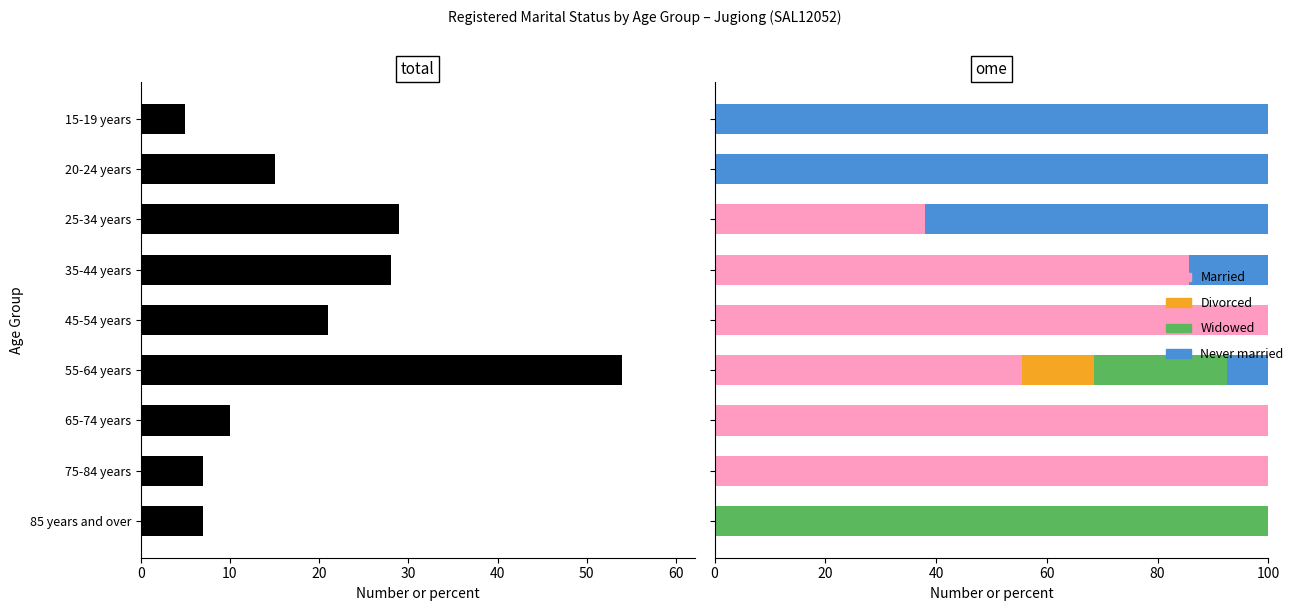

How many values in Divorced are above zero?

1